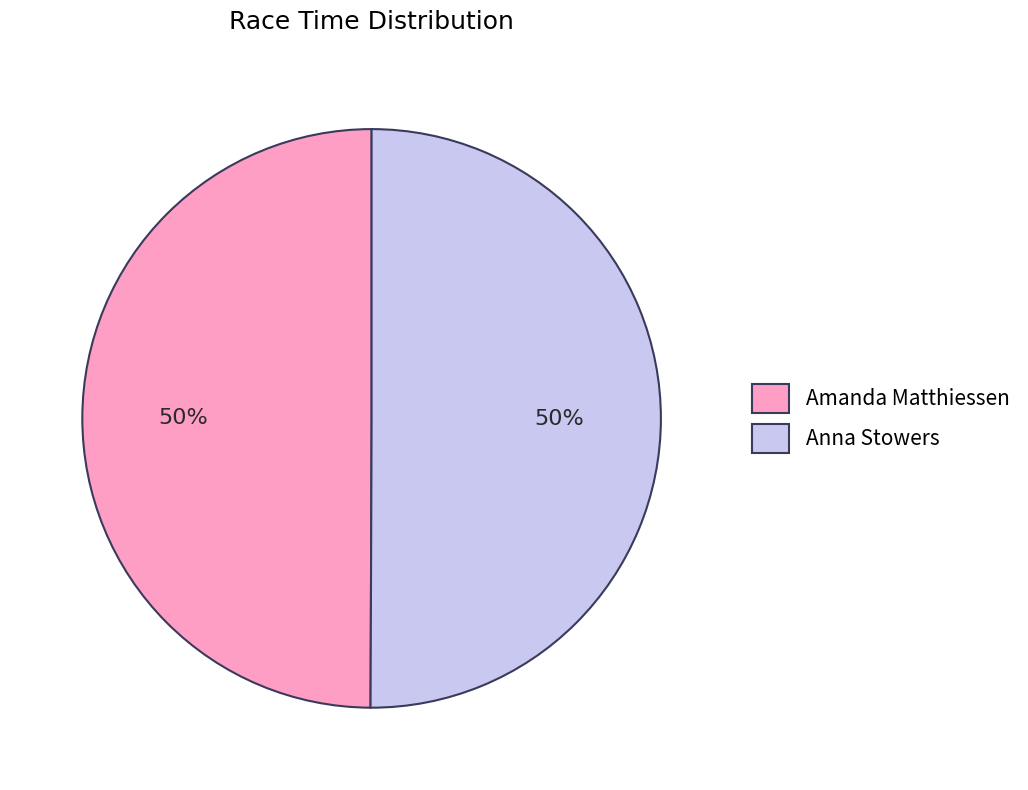

To the nearest percent, what portion does Anna Stowers represent?

50%